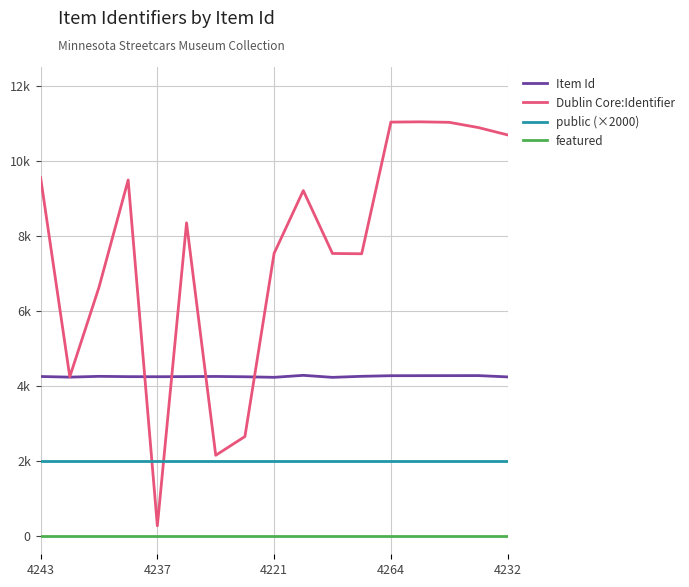

At which category is the sum across all series the highest?

13